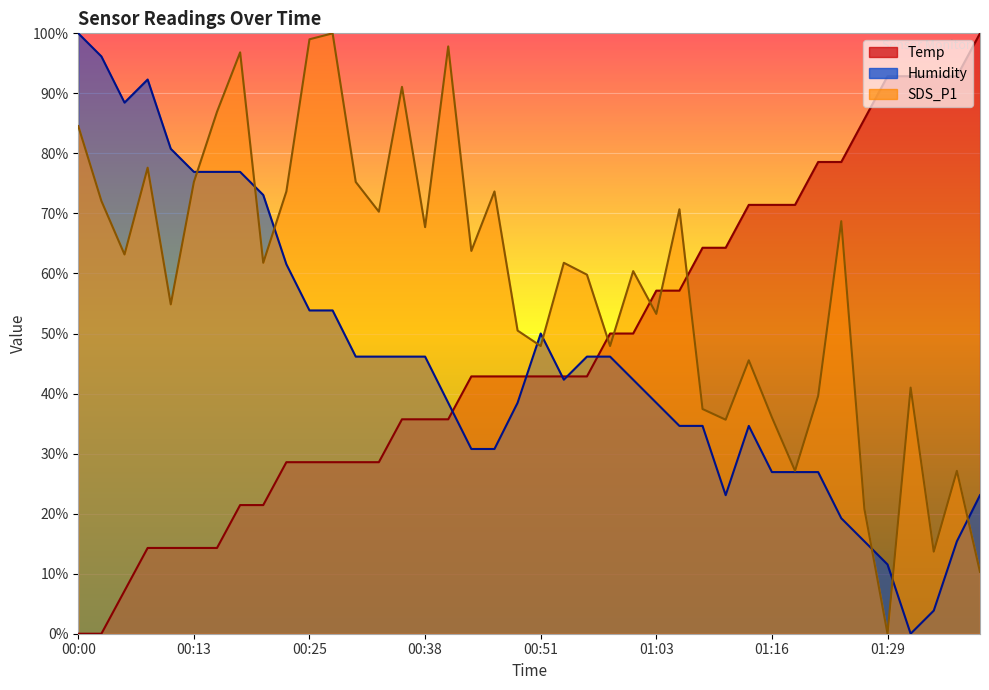

What is the average value of the Humidity series?

45.4